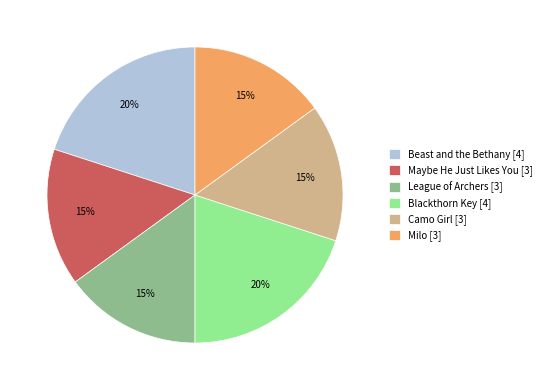

The League of Archers slice represents 25% of the pie. True or false?

False